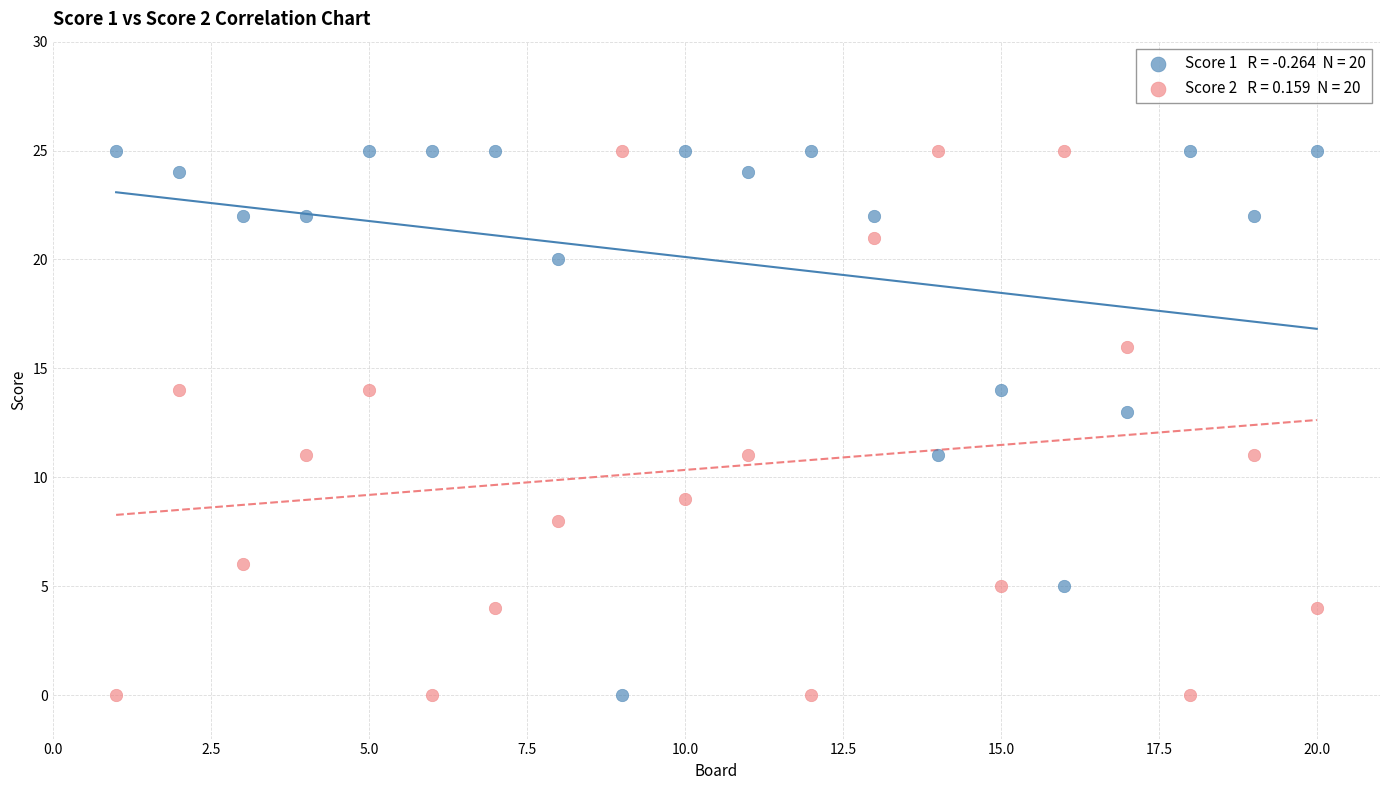

Across all data points, what is the range of Y values (max minus min)?

25